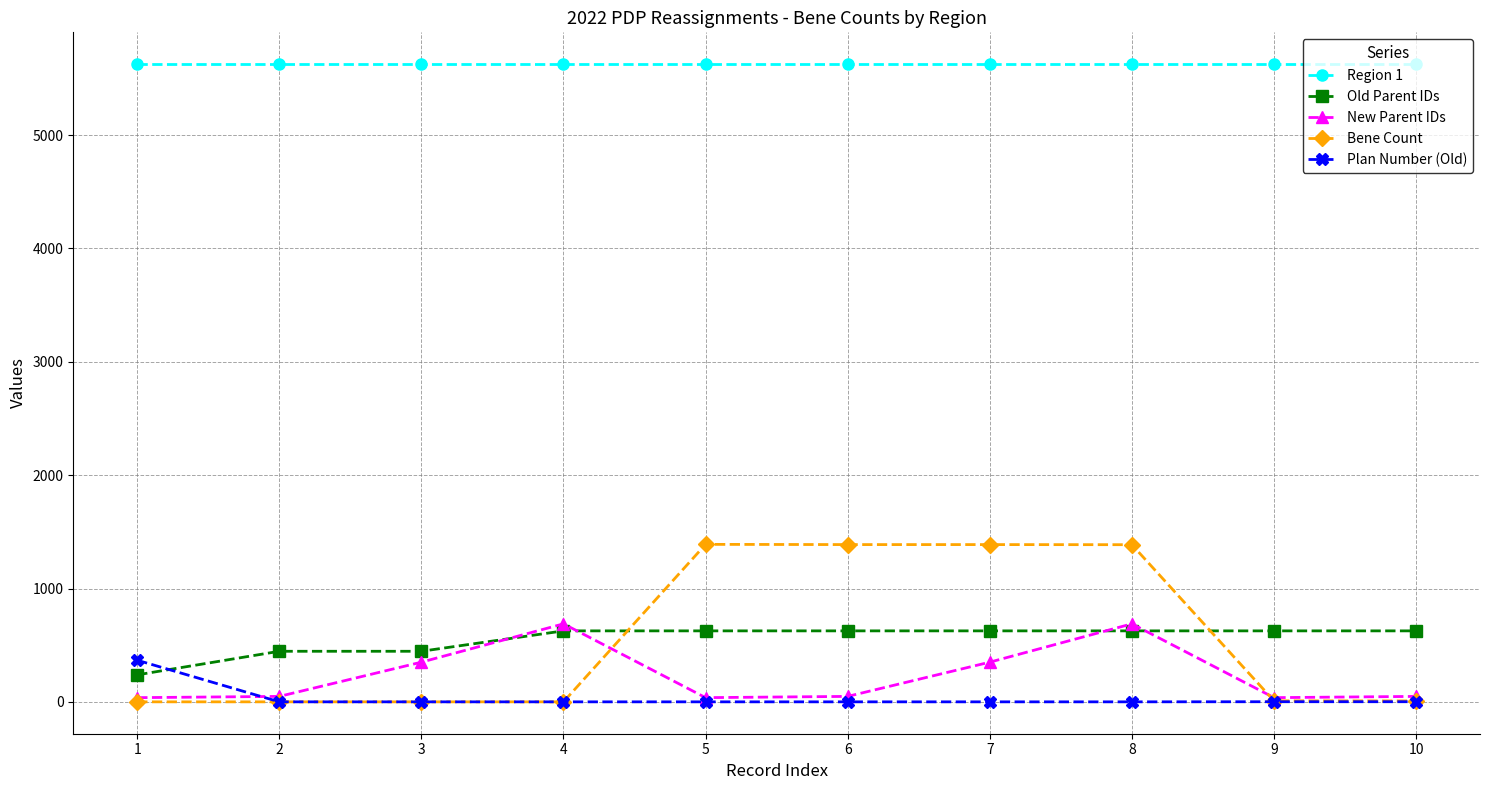

True or false: Region 1 and Bene Count intersect in this chart.

False